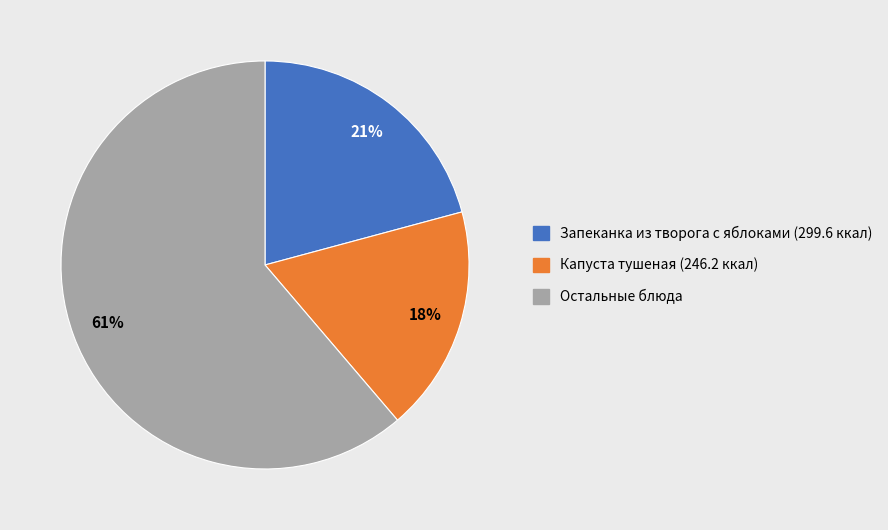

Does any single category account for the majority?

Yes